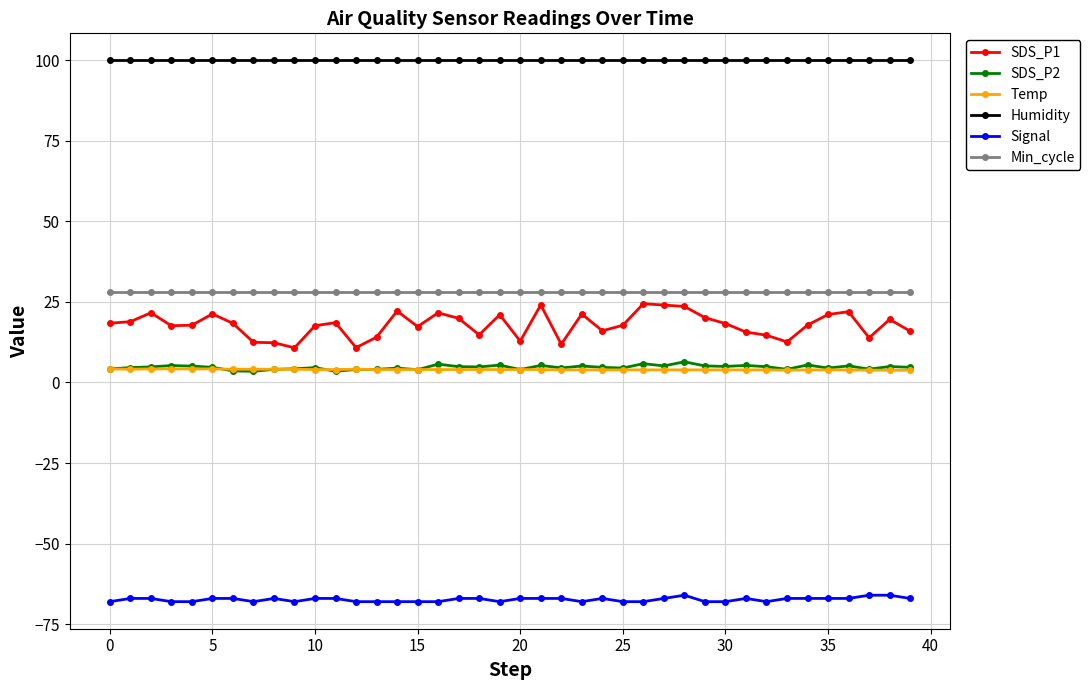

What is the lowest value of the Signal series?

-68.0